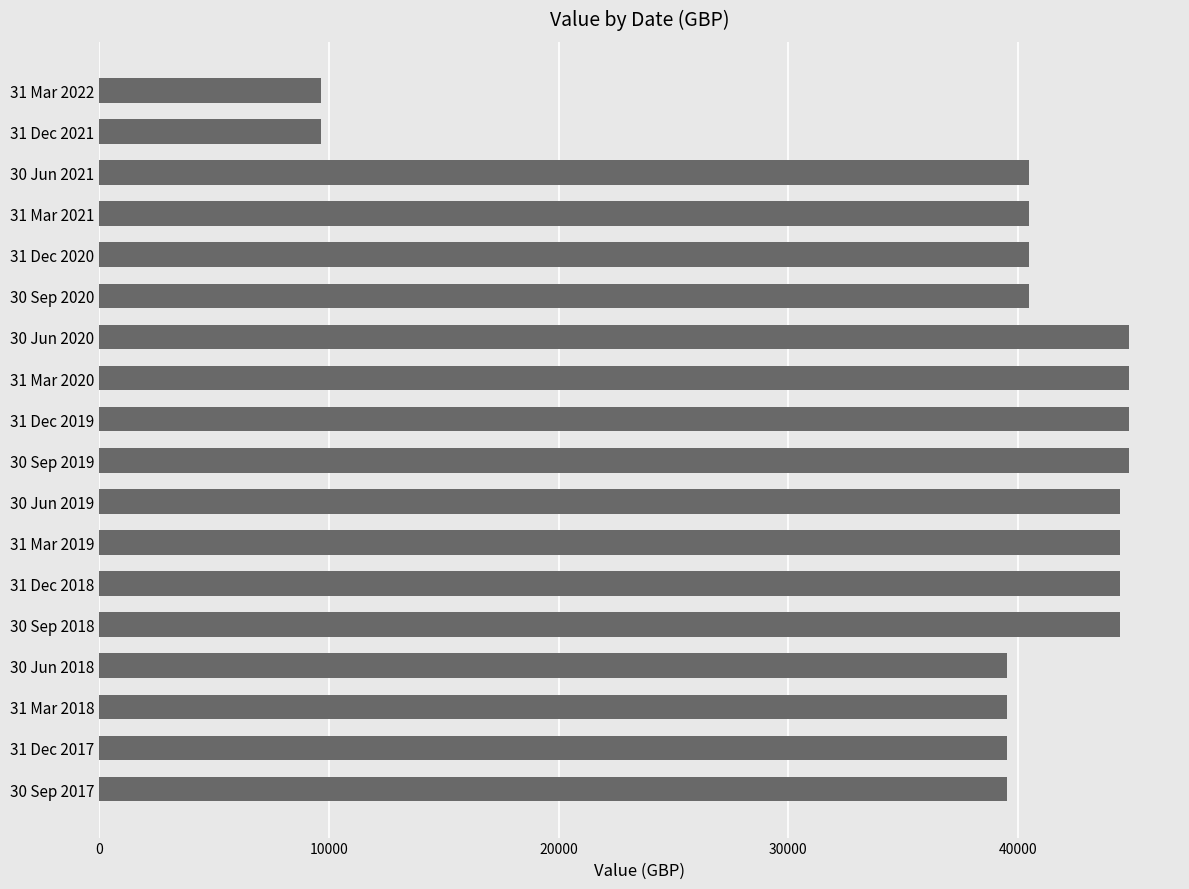

What is the label of the 17th bar from the bottom?

31 Dec 2021